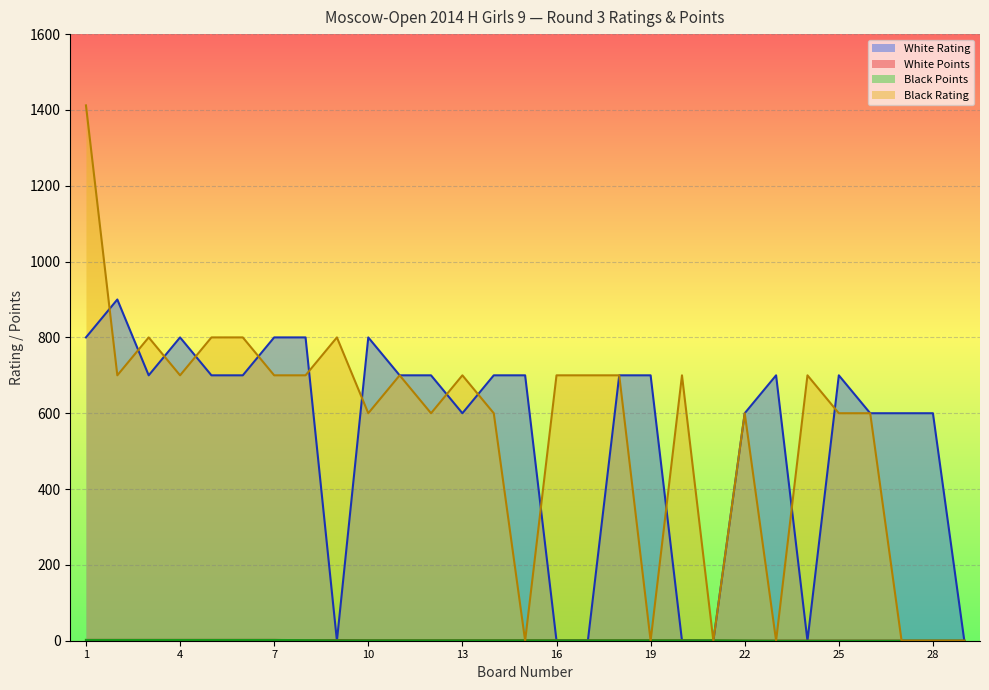

What is the average value of the White Points series?

1.0